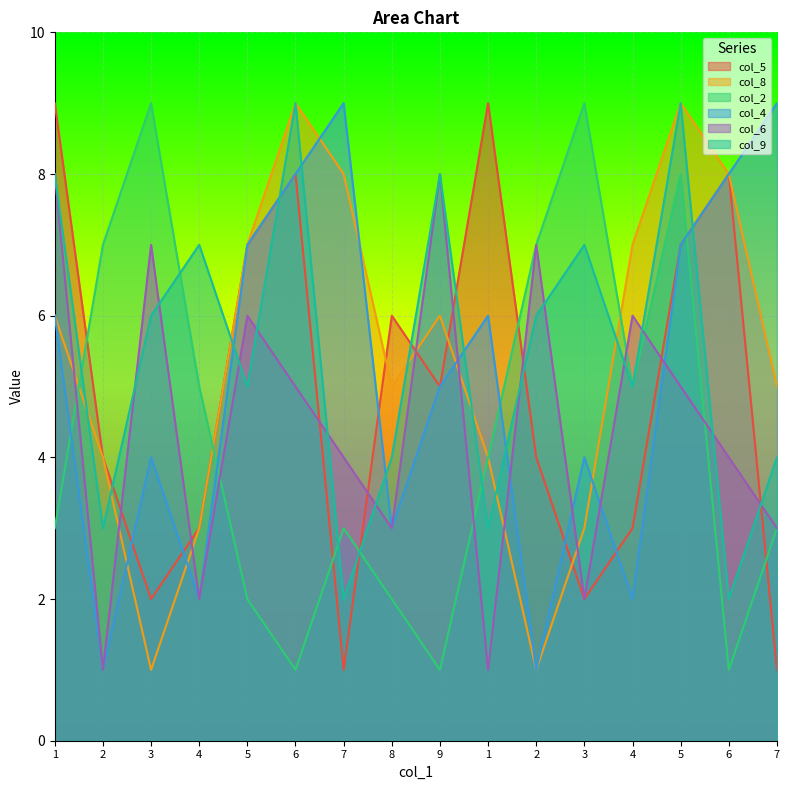

How many col_9 values are between 4 and 8?

10